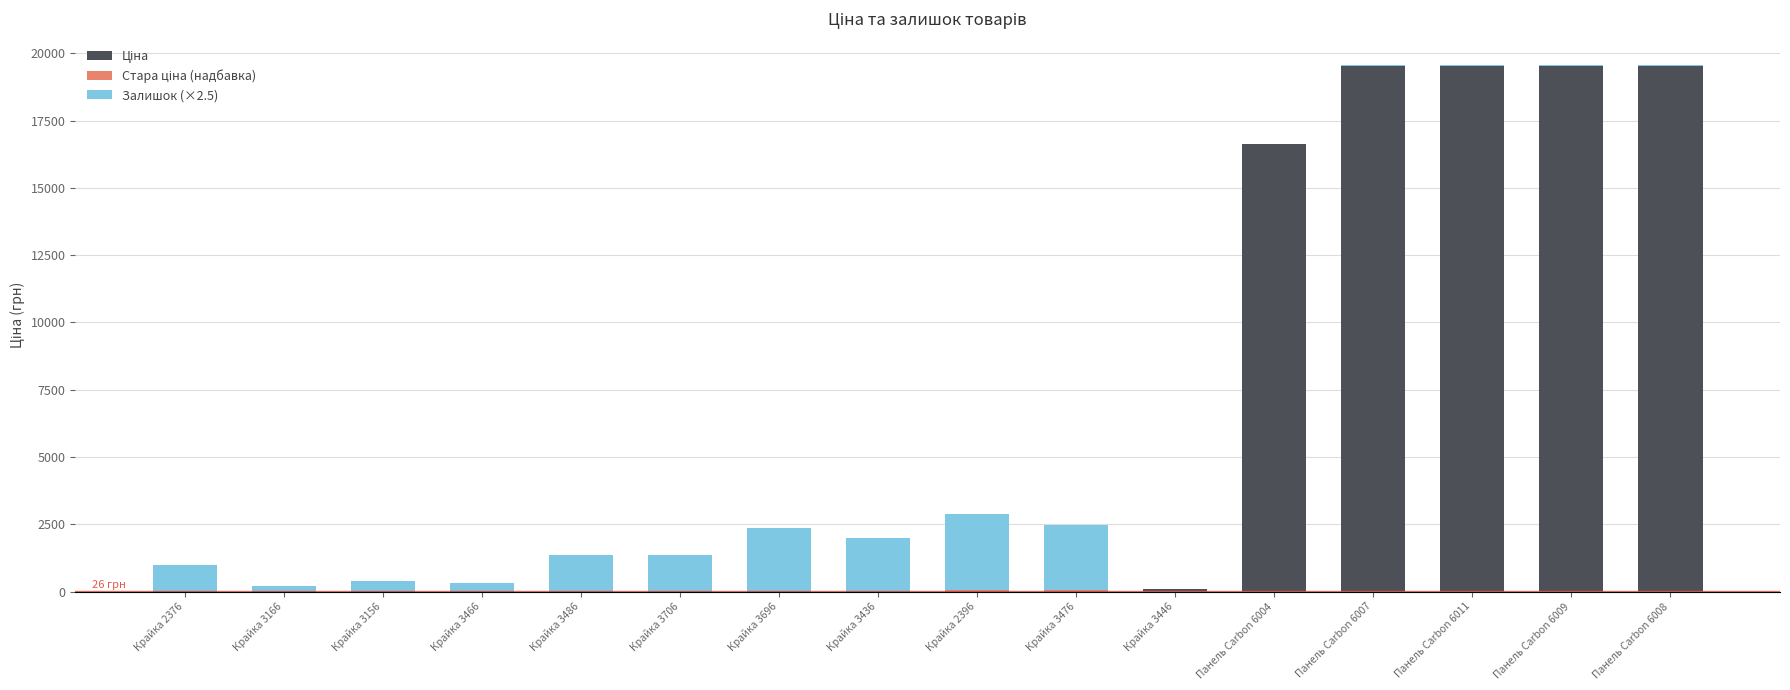

At how many categories does at least one series exceed 12787?

5